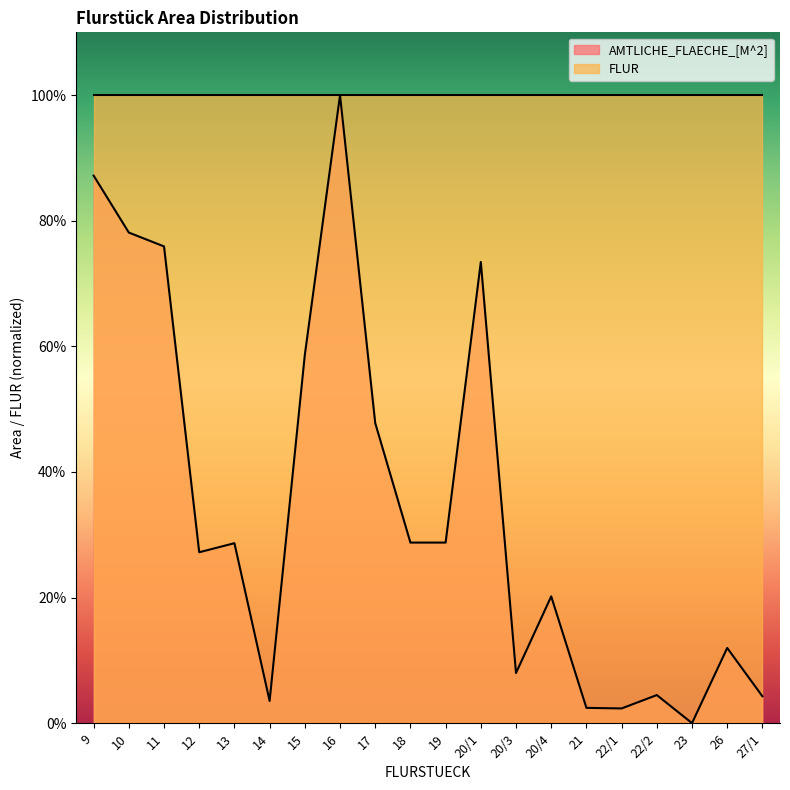

How many interior local peaks (higher than both neighbors) does the data have?

6